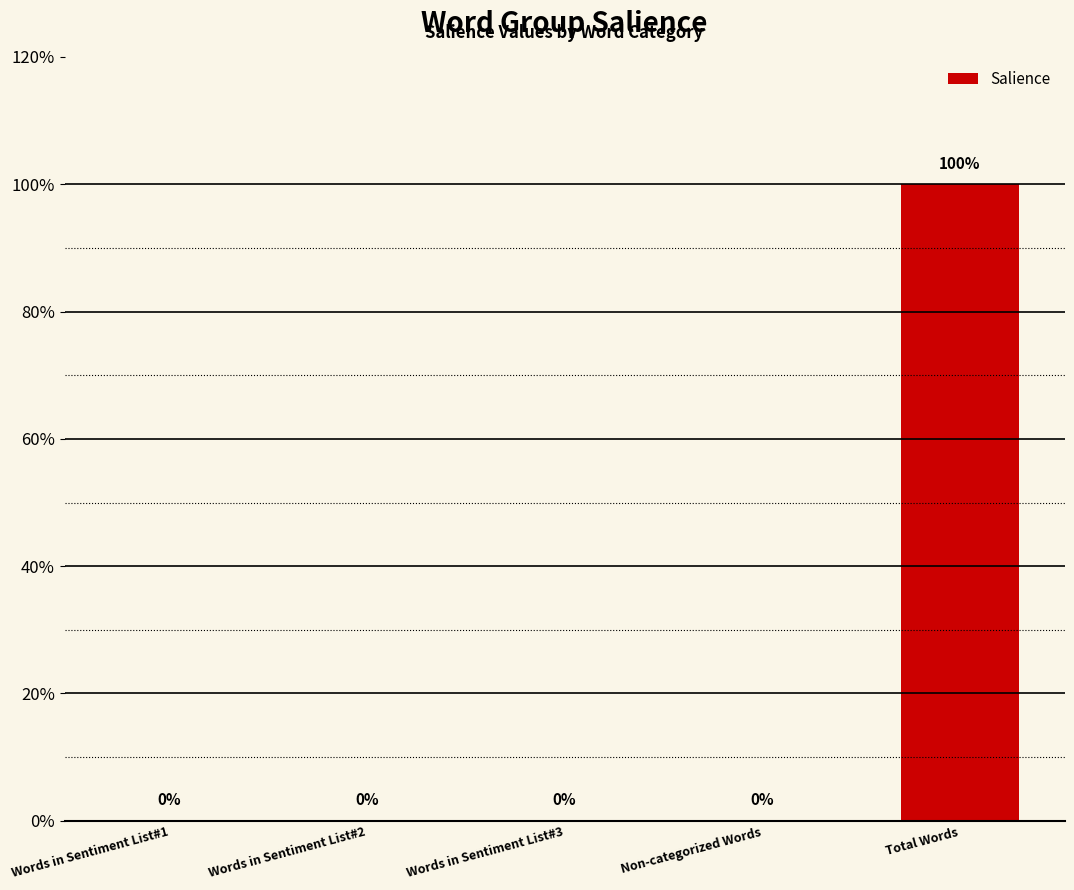

Which has a higher value, Words in Sentiment List#1 or Words in Sentiment List#2?

Words in Sentiment List#1